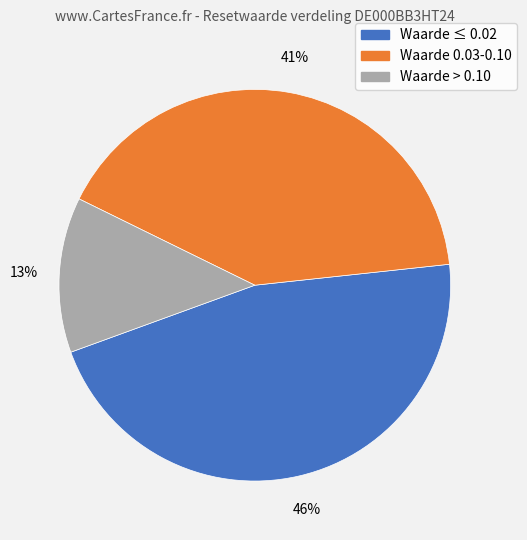

To the nearest percent, what is the average slice percentage?

33%